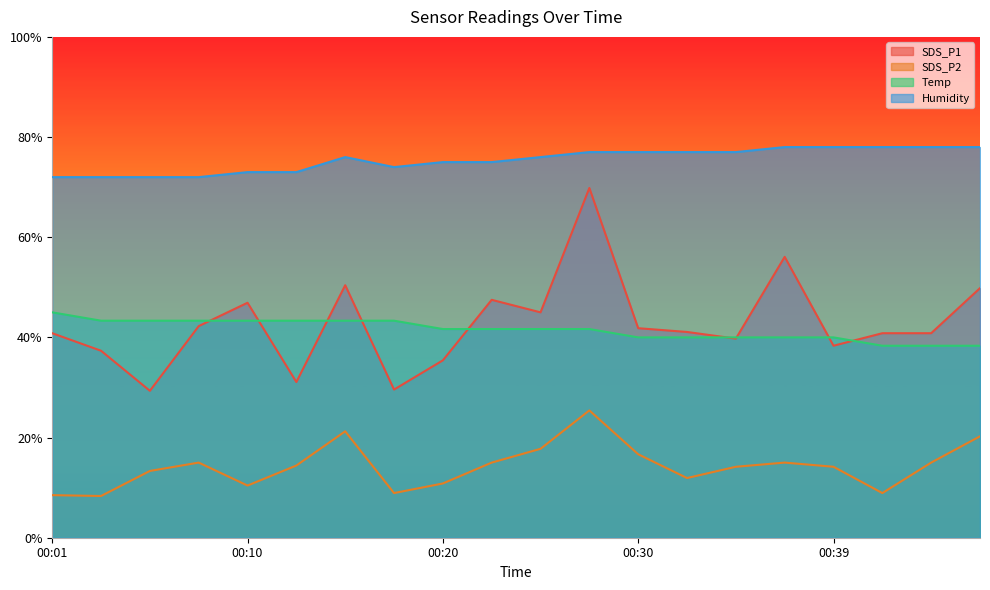

Rank the series by their maximum value, from highest to lowest.

Humidity, SDS_P1, Temp, SDS_P2